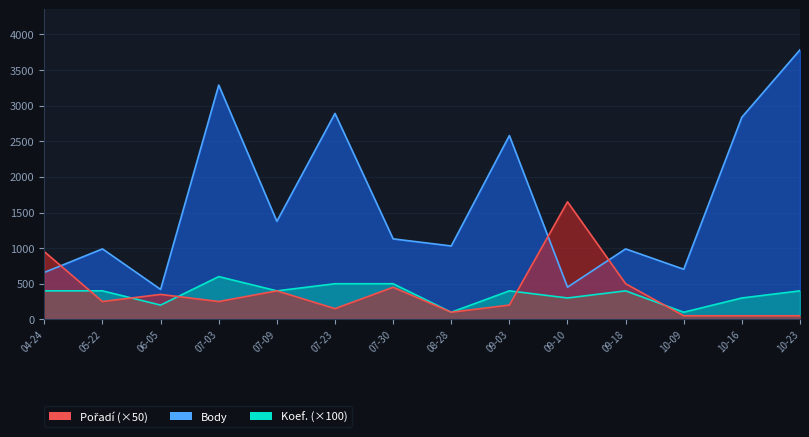

Where does the Koef. series first go above 400?

07-03